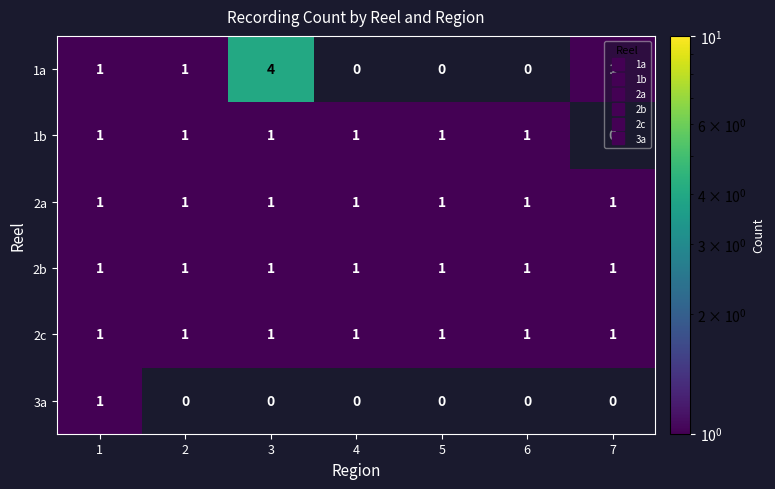

What is the difference between the highest and lowest values at 5?

1